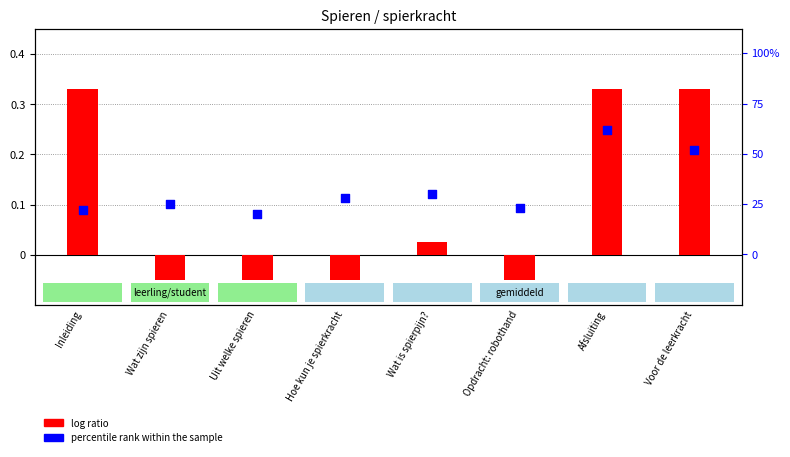

At which category is the sum across all series the highest?

Afsluiting